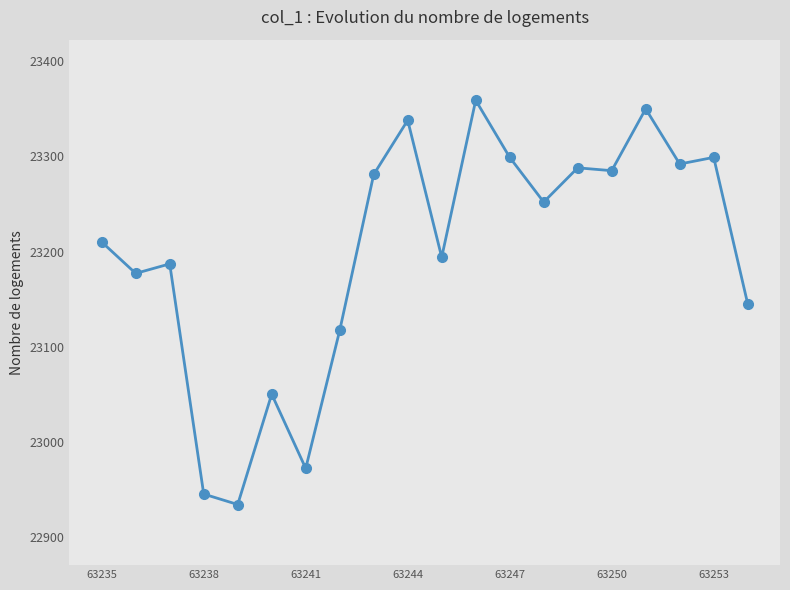

What is the maximum value shown in the chart?

23359